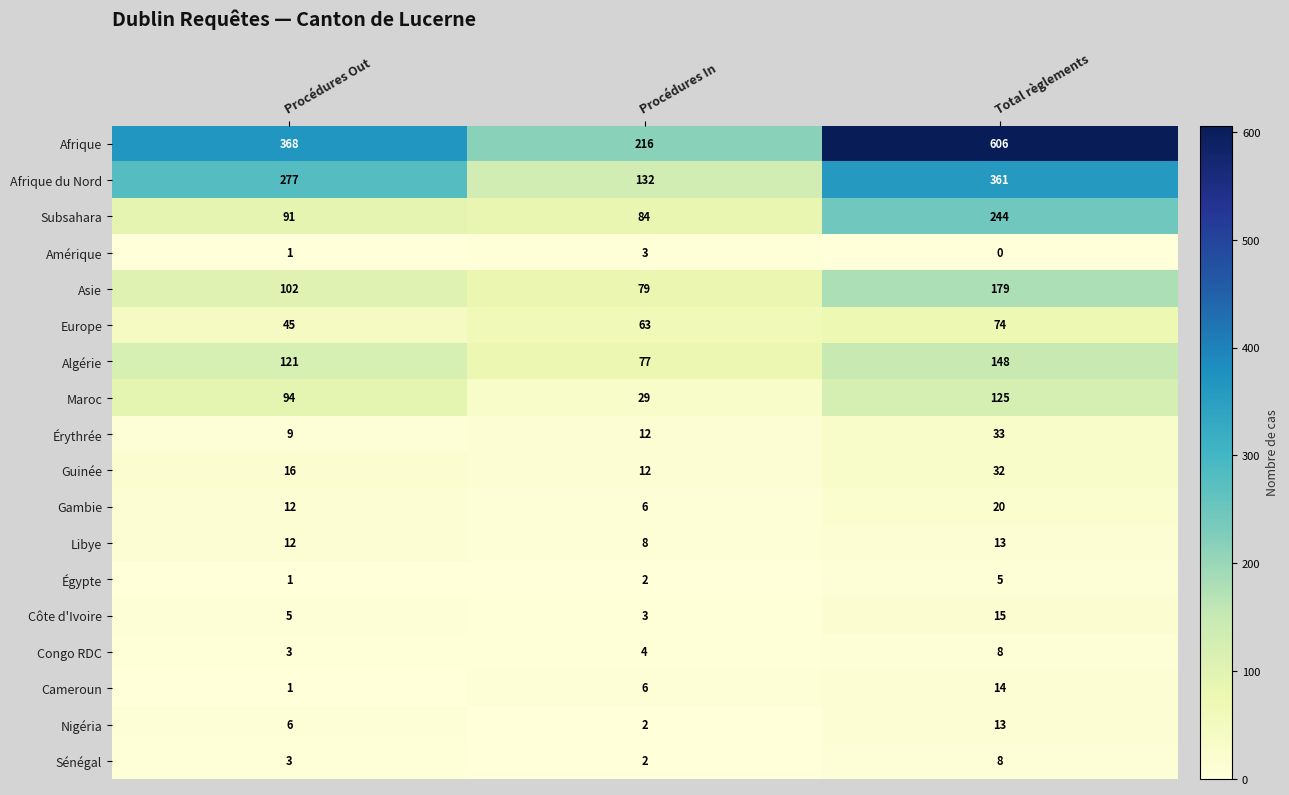

How many Guinée values are between 12 and 32?

3